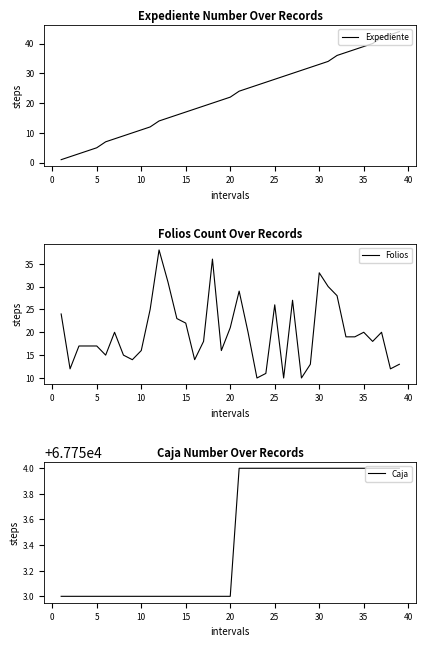

True or false: Folios and Expediente cross at least once.

True